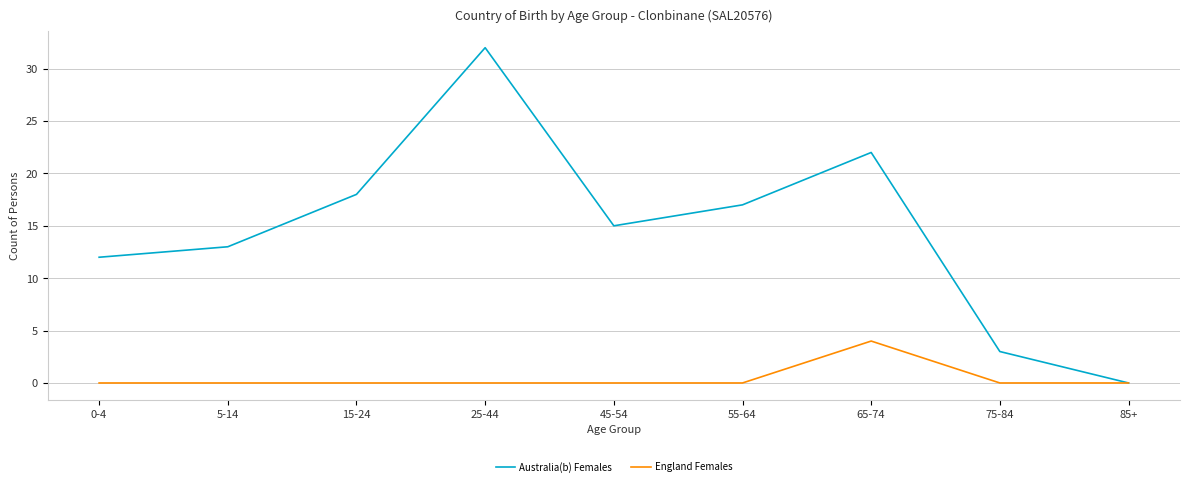

What are all the series names shown in the legend?

Australia(b) Females, England Females